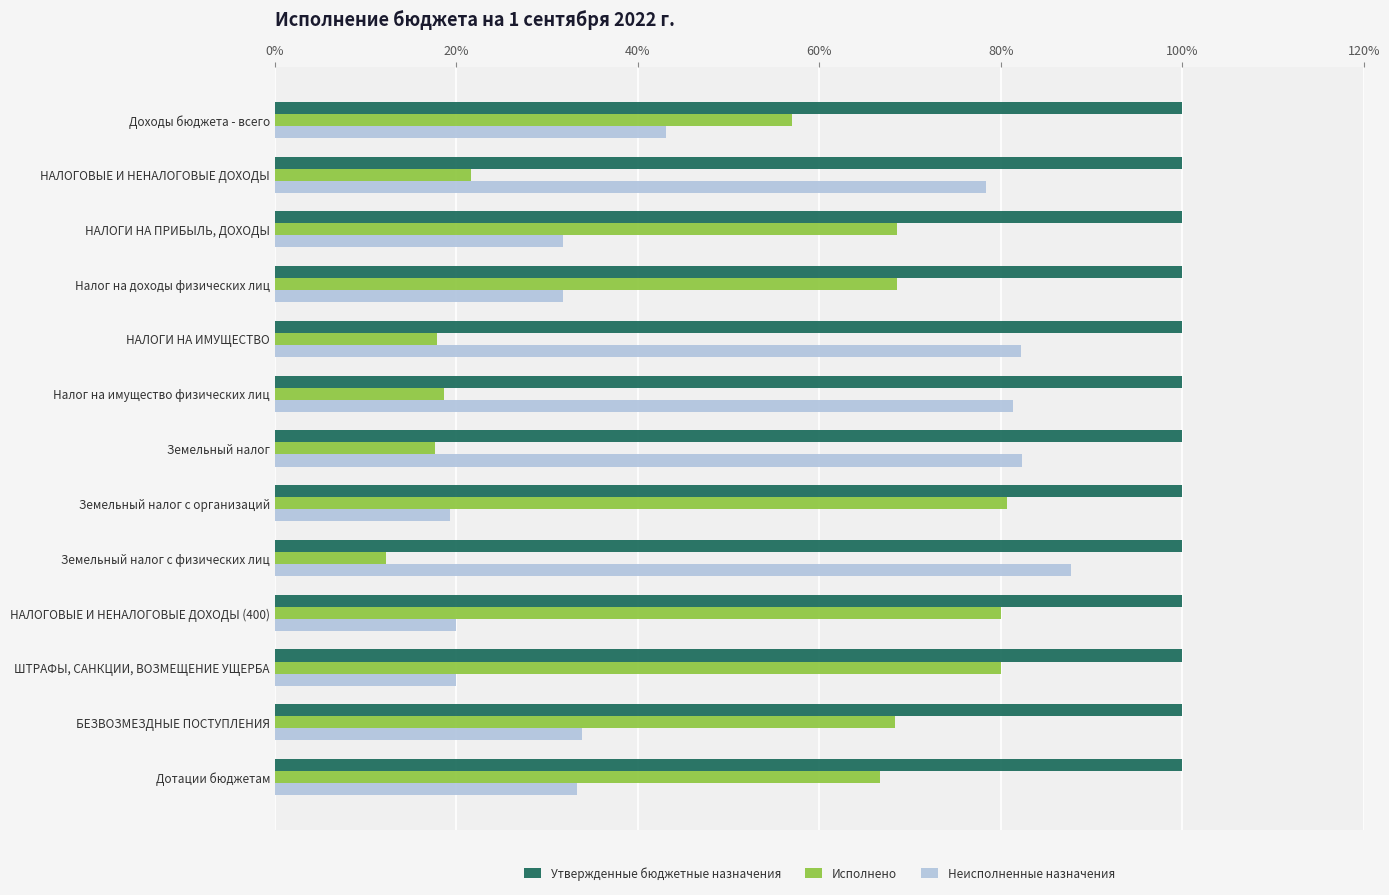

What is the spread (max minus min) of values at Налог на доходы физических лиц?

68.2